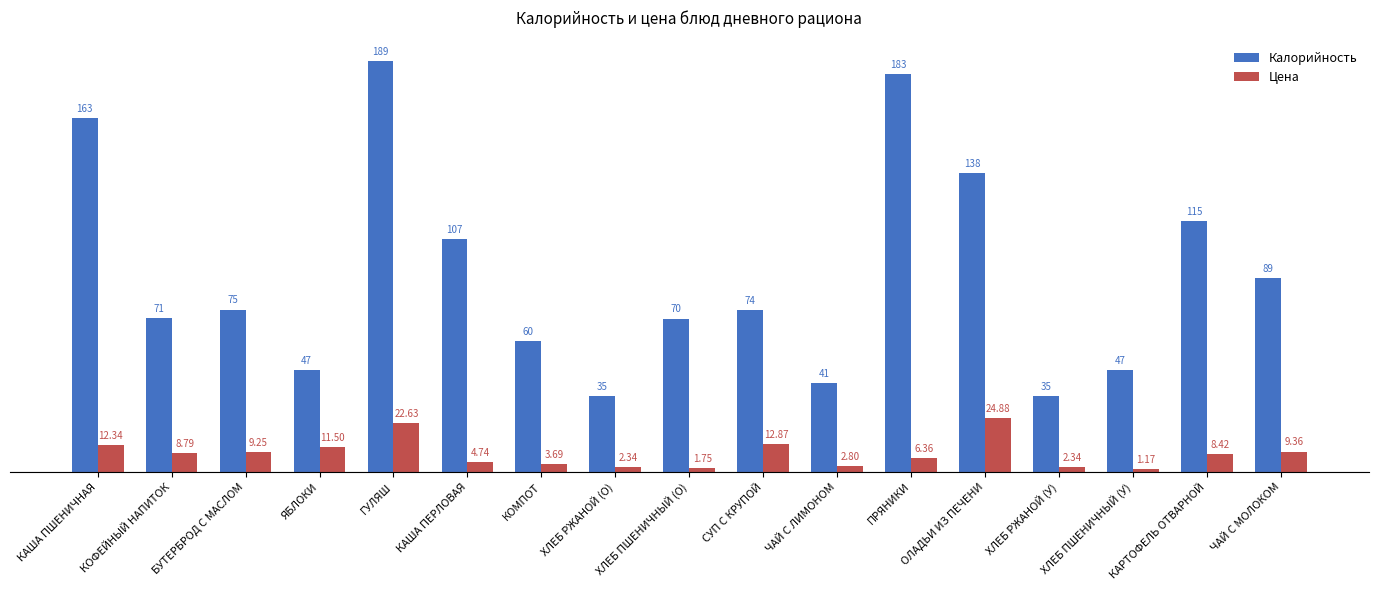

Which series changed the most between КАША ПЕРЛОВАЯ and ЧАЙ С МОЛОКОМ?

Калорийность